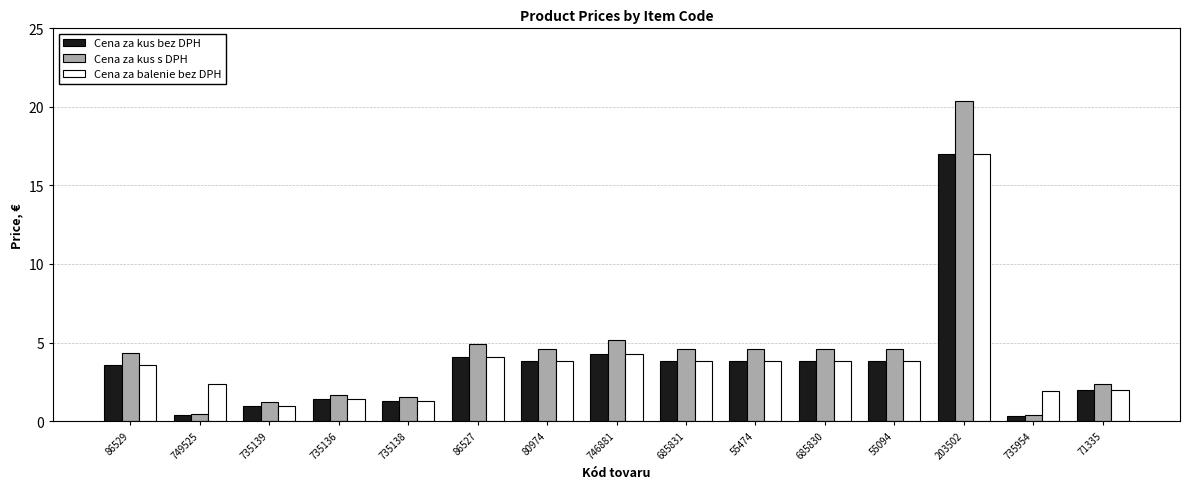

What position from the right is 735138?

11